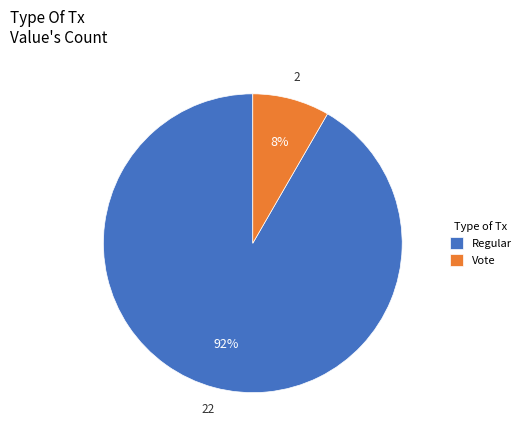

Does Vote account for over 50% of the chart?

No